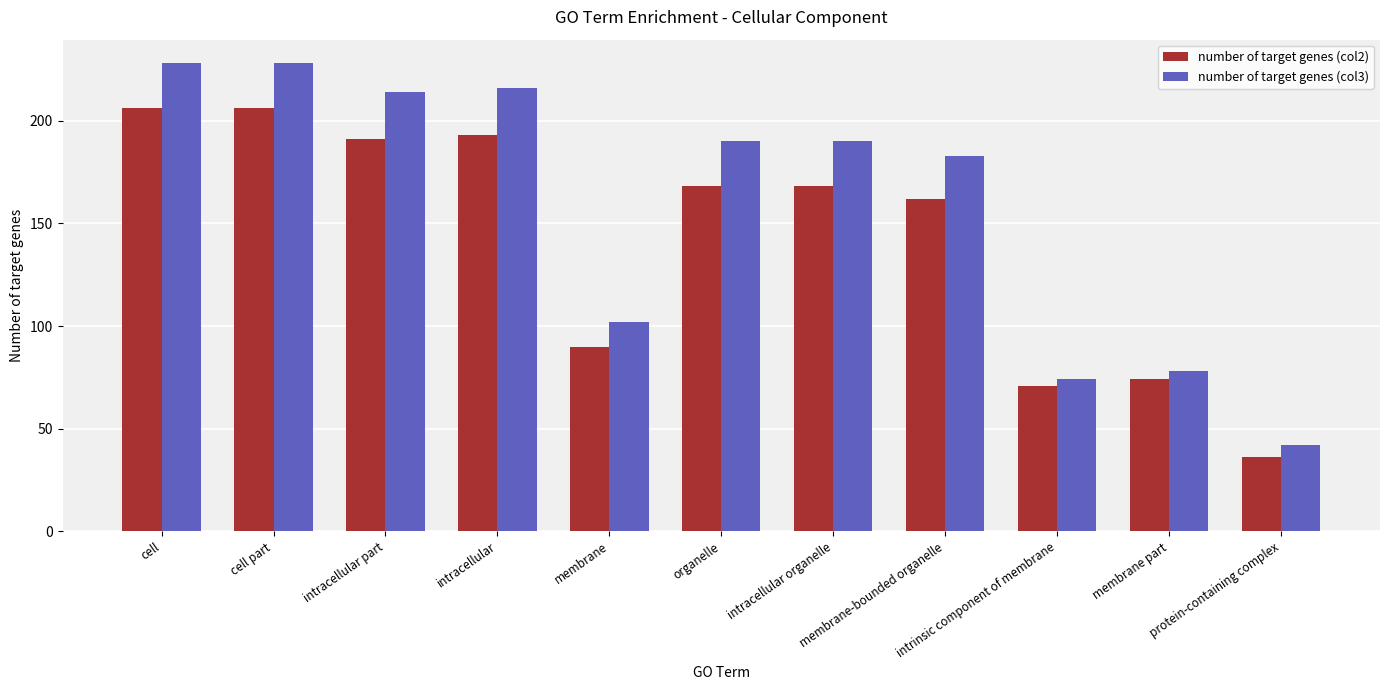

Does the chart contain any negative values?

No